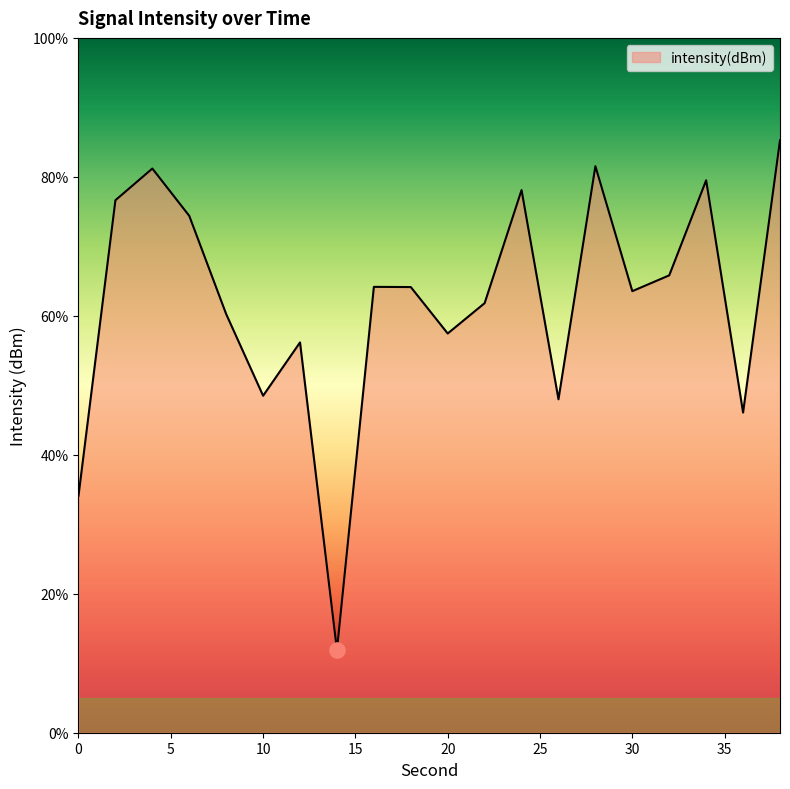

What is the difference between the maximum and minimum values?

73.4